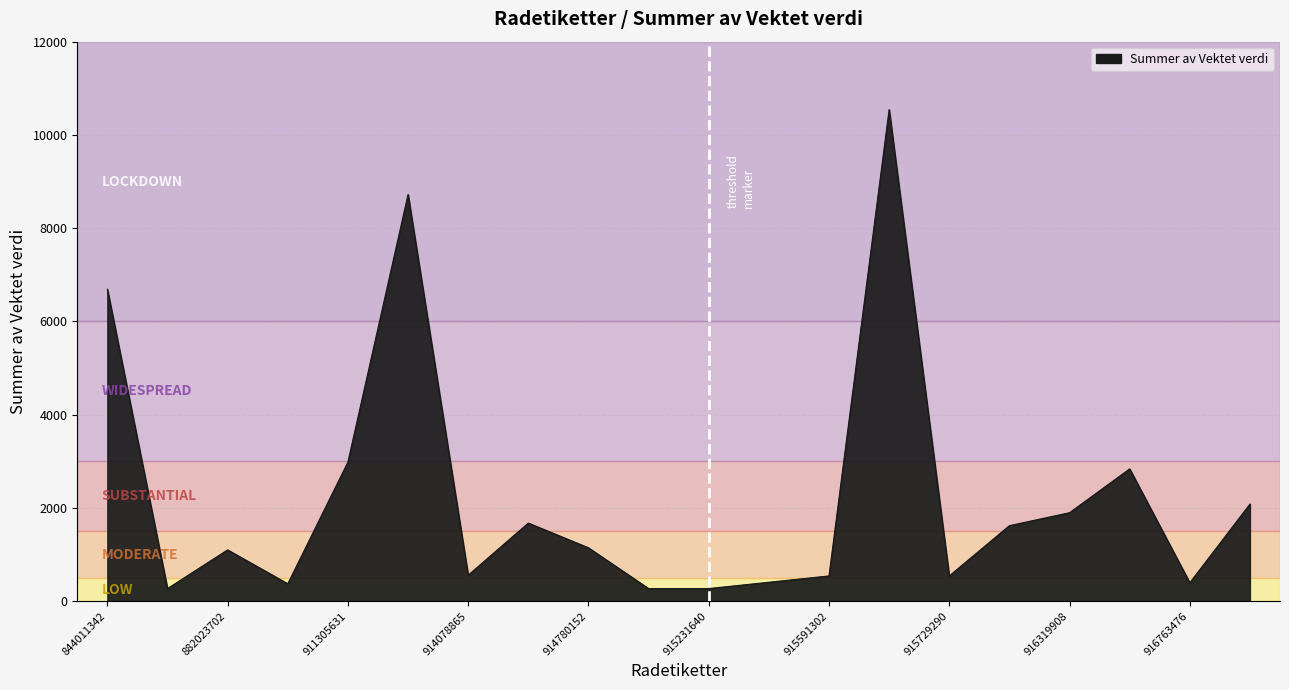

What is the difference between the maximum and minimum values?

10273.8